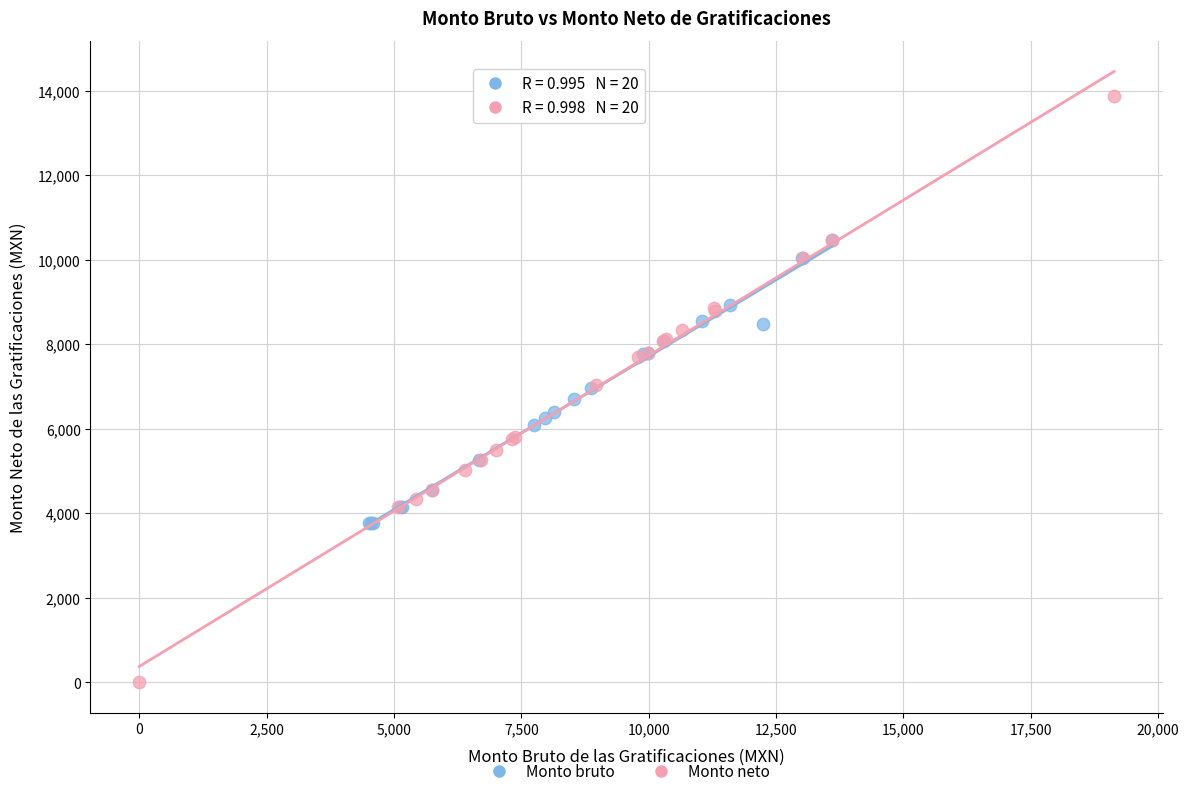

Which series has the widest spread of Y values?

Monto neto